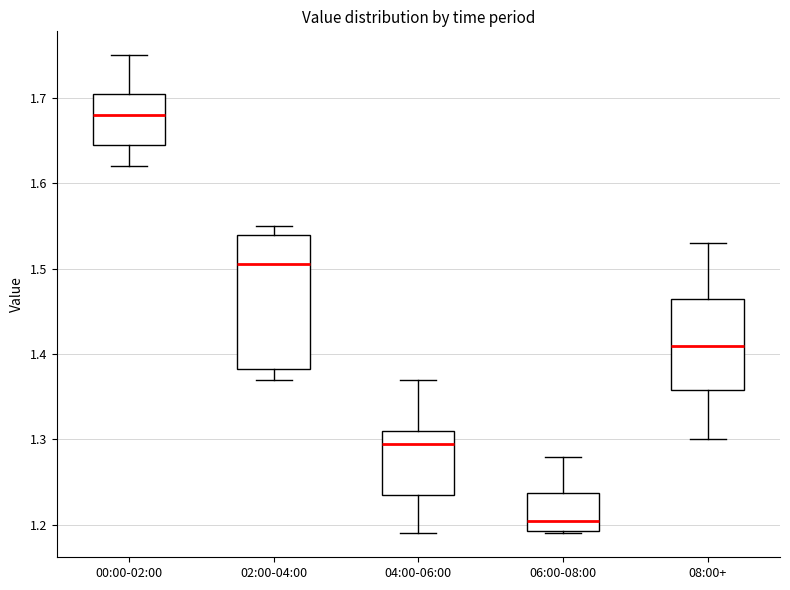

Where does the upper whisker of the box for 02:00-04:00 end on the y-axis? The values are not printed on the chart, so give them approximately, as read against the axis.

1.55